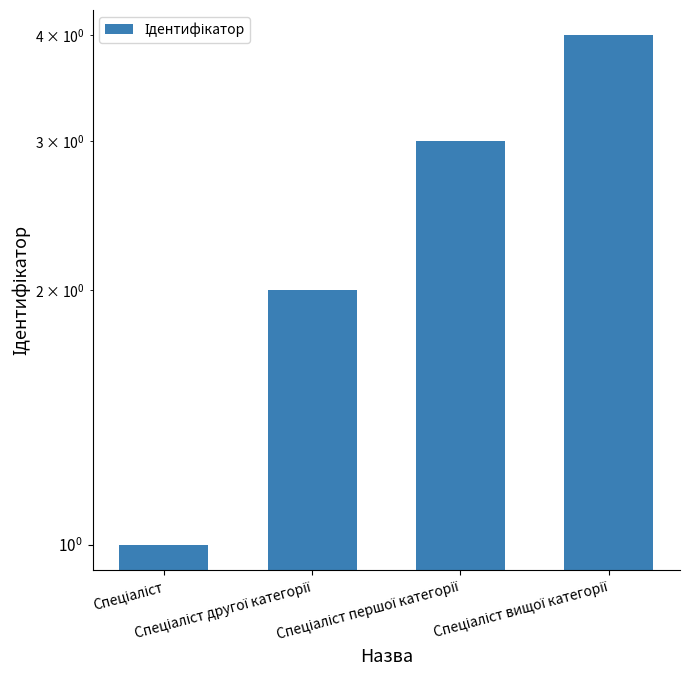

At which label does the data first exceed 3?

Спеціаліст вищої категорії